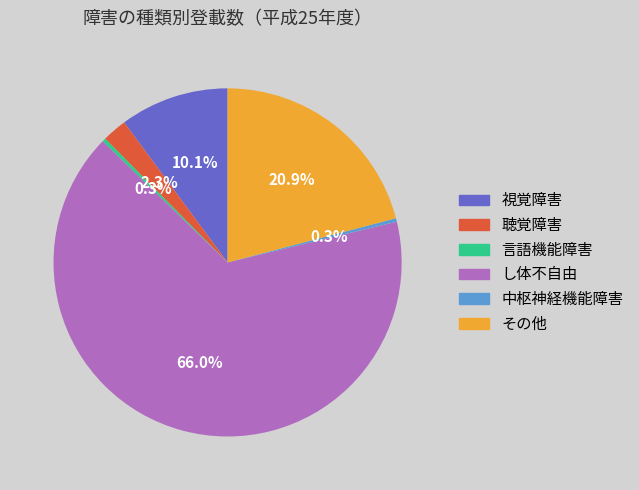

What portion of the pie excludes 聴覚障害?

97.7%